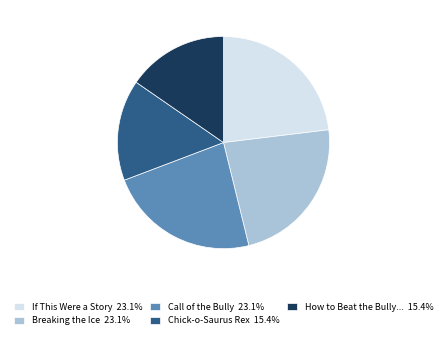

Do How to Beat the Bully... 15.4% and If This Were a Story 23.1% together represent more than half of the pie?

No